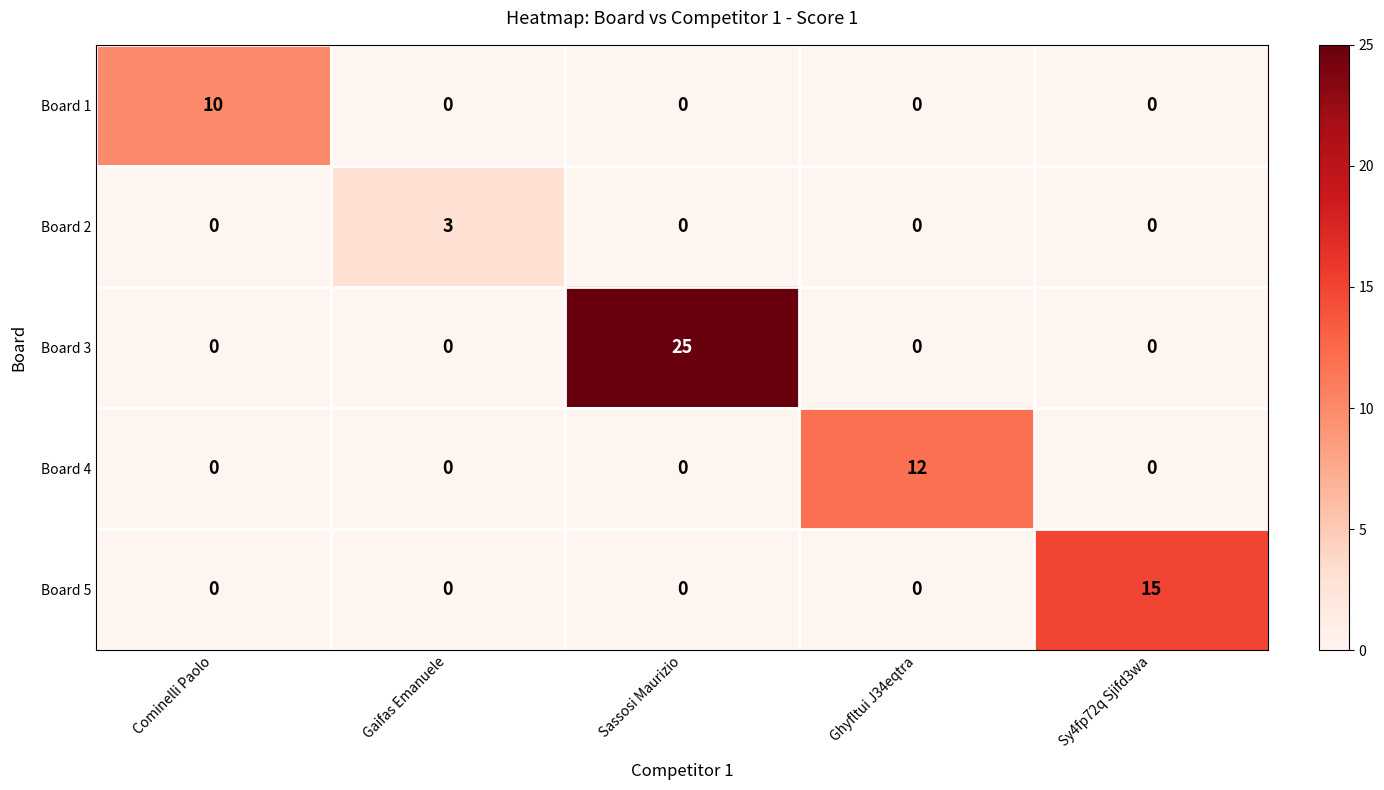

What is the maximum value shown in the chart?

25